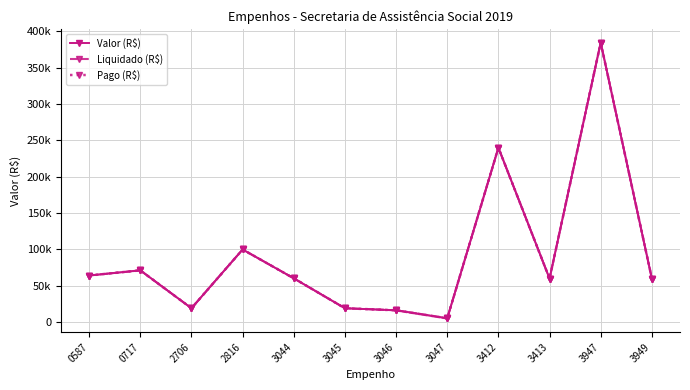

What is the value of the Liquidado (R$) point at the 4th from the left?

100000.0